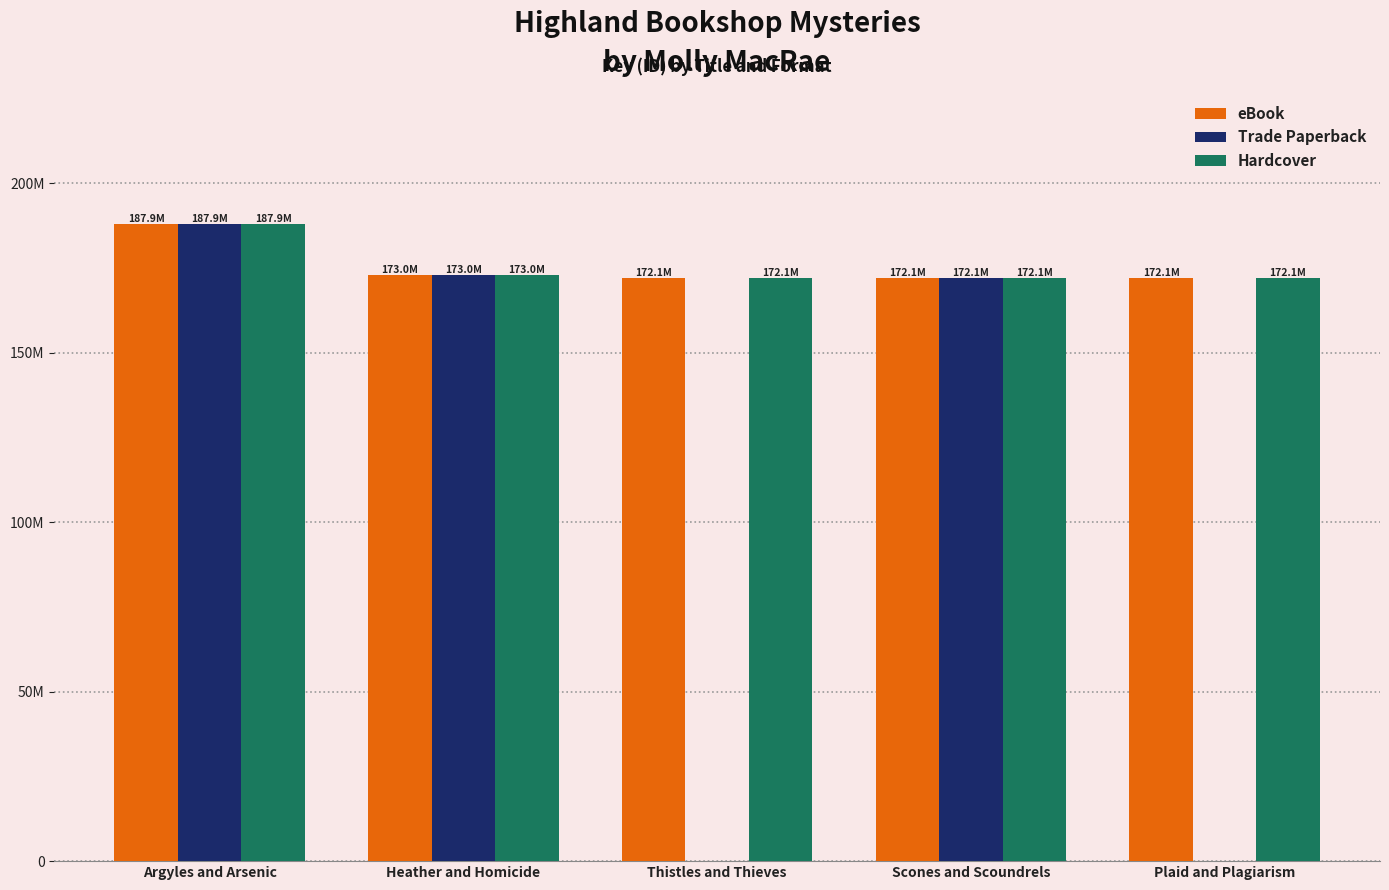

The Trade Paperback series shows 268.5 at Argyles and Arsenic. True or false?

False